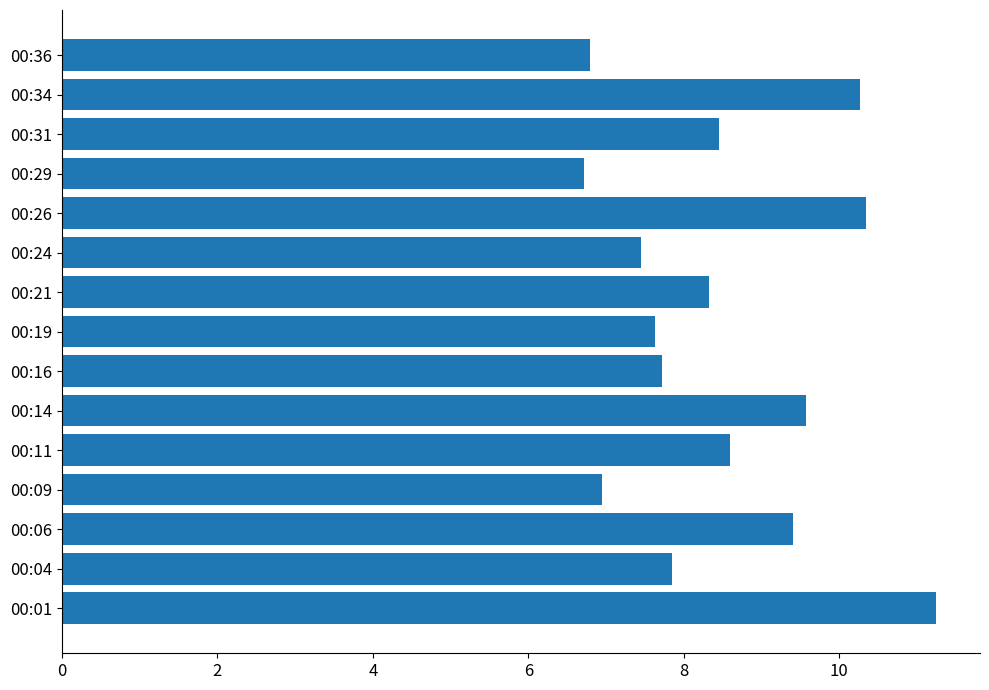

The chart shows a value of 7.0 at 00:09. True or false?

True